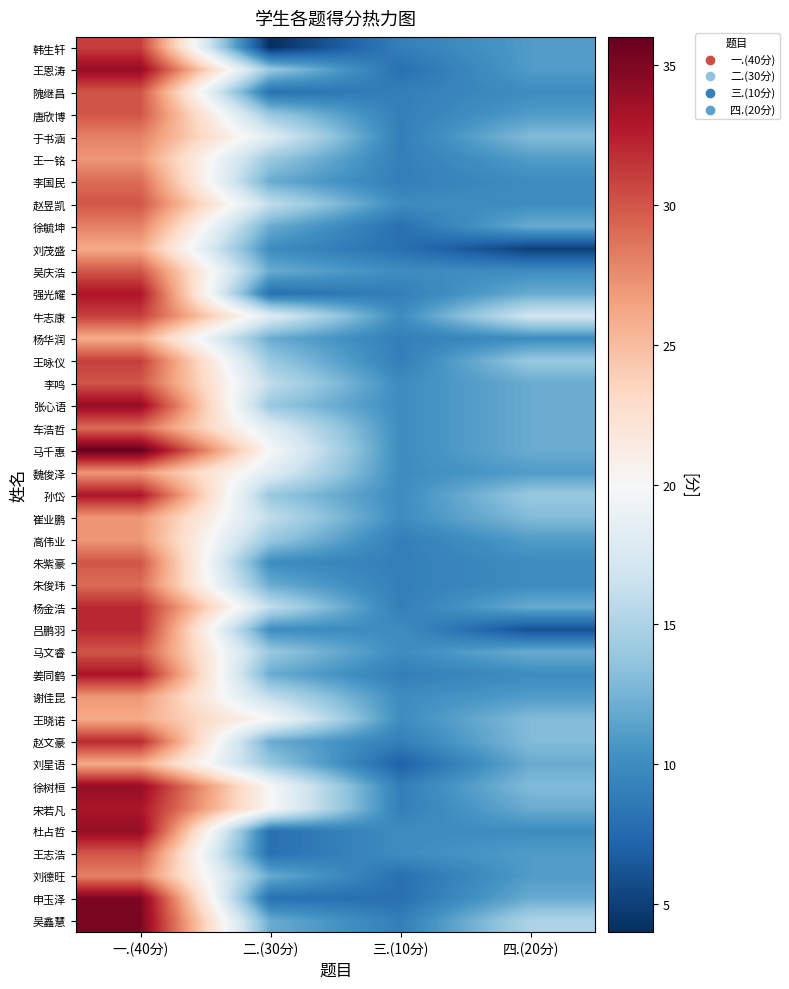

At how many categories does at least one series exceed 26?

1